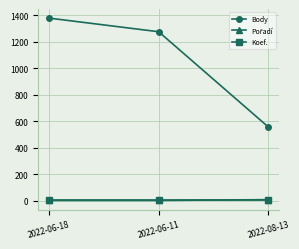

Which series has the largest total across all categories?

Body